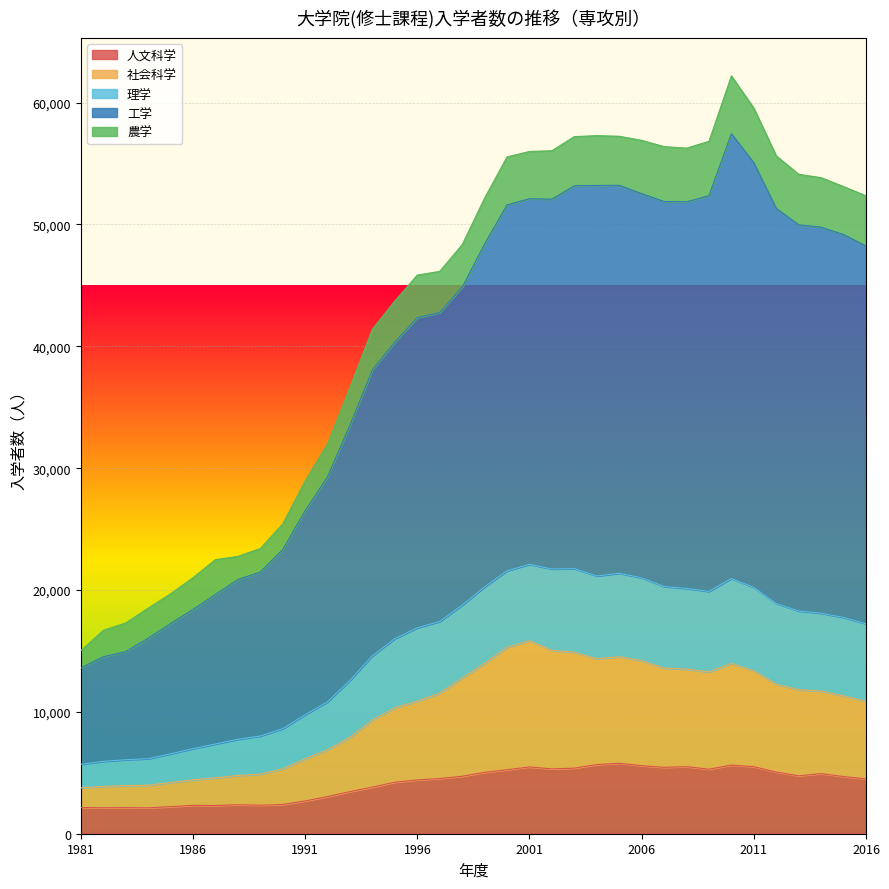

How many lines are shown in the chart?

5